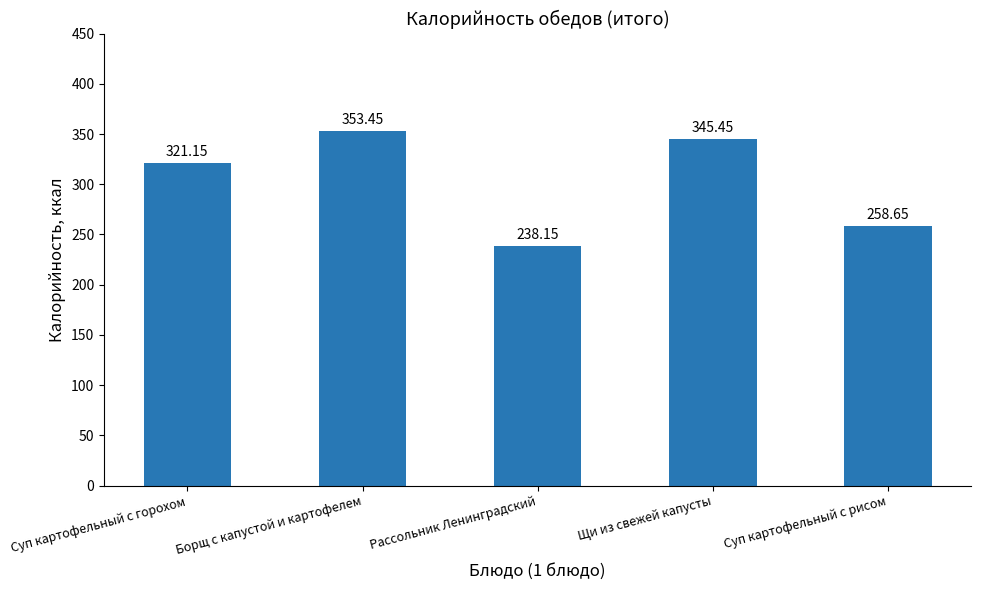

What is the label of the 1st bar from the right?

Суп картофельный с рисом